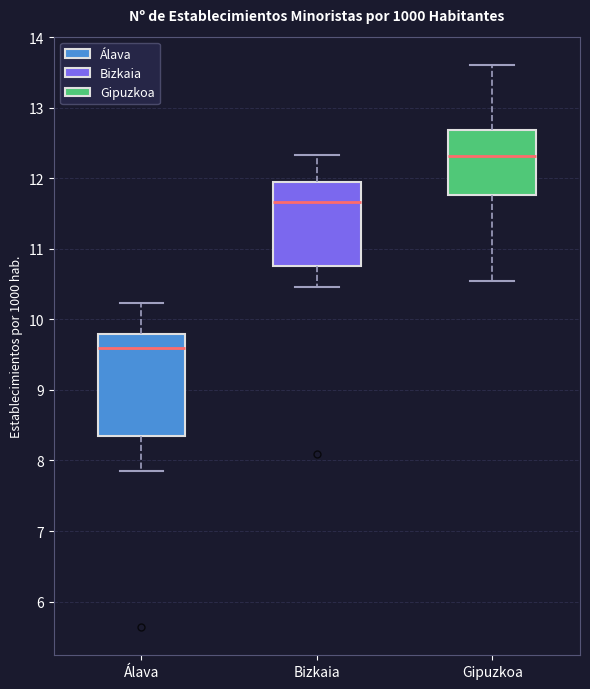

Reading left to right, transcribe this box plot: for each box, give where its median line is, the range the box spans, and where its two whiskers end, as read against the y-axis. The values are not printed on the chart, so give them approximately, as read against the axis.

Álava: median 9.6, box 8.3 to 9.8, whiskers 7.8 to 10.2
Bizkaia: median 11.7, box 10.8 to 11.9, whiskers 10.5 to 12.3
Gipuzkoa: median 12.3, box 11.8 to 12.7, whiskers 10.5 to 13.6